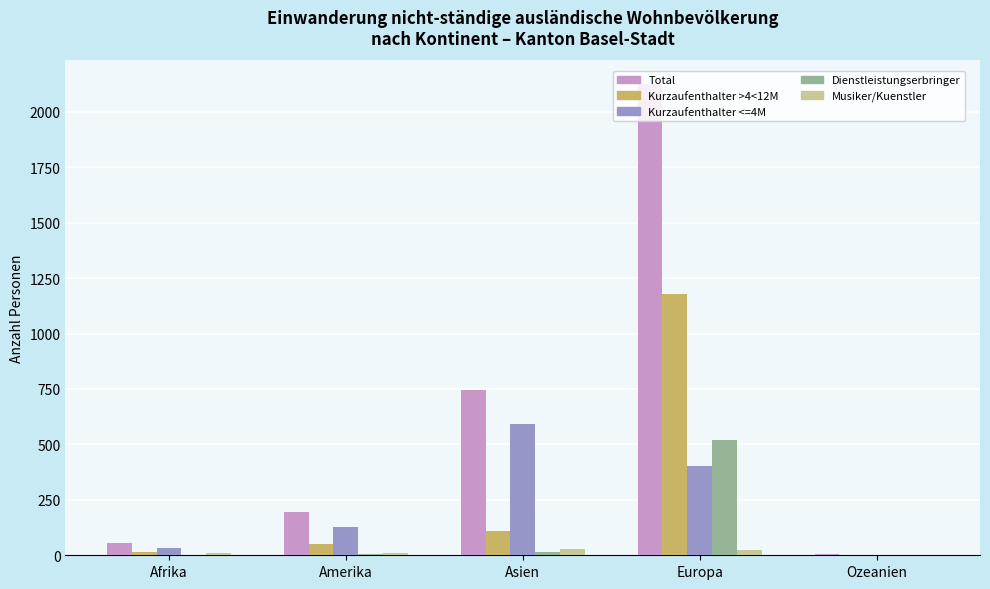

Count the number of data series in this chart.

5